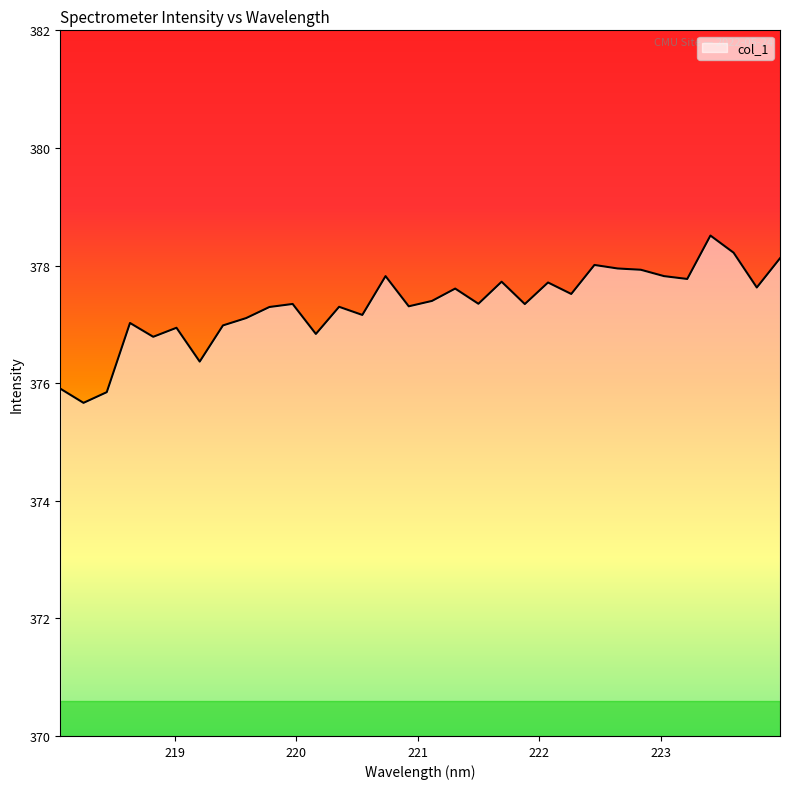

What is the maximum value shown in the chart?

378.5